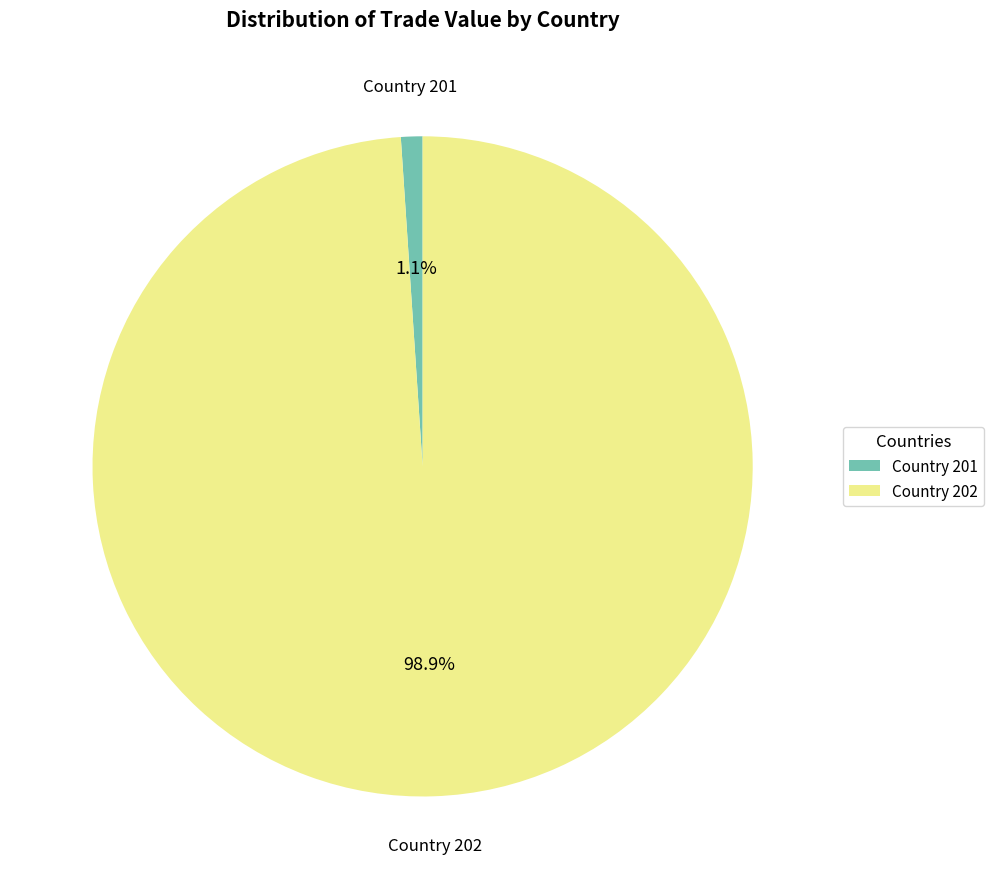

How many segments does this pie chart have?

2